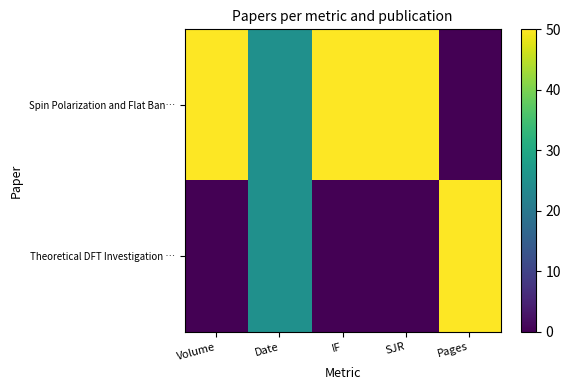

Reading left to right, transcribe all the data shown in this chart.

Spin Polarization and Flat Ban…: Volume=50	Date=25	IF=50	SJR=50	Pages=0
Theoretical DFT Investigation …: Volume=0	Date=25	IF=0	SJR=0	Pages=50